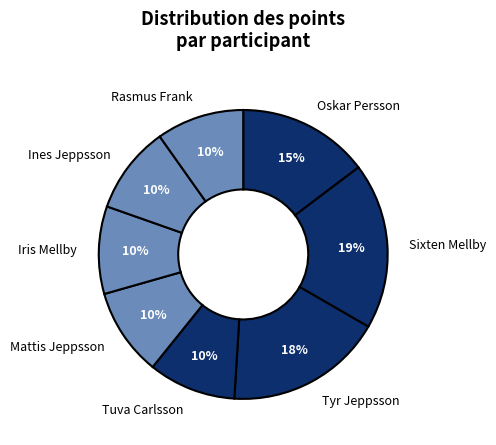

Is it true that Rasmus Frank is 1% of the pie?

False